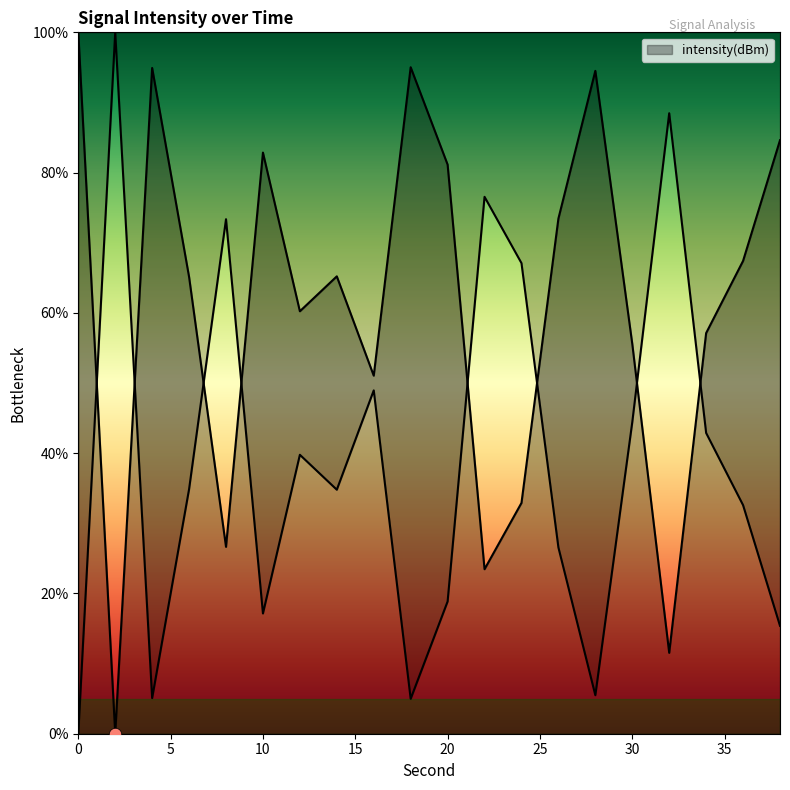

What is the change in value from 4 to 34?

-37.8